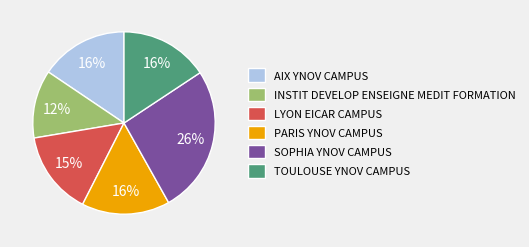

Is the sum of PARIS YNOV CAMPUS and AIX YNOV CAMPUS greater than half?

No